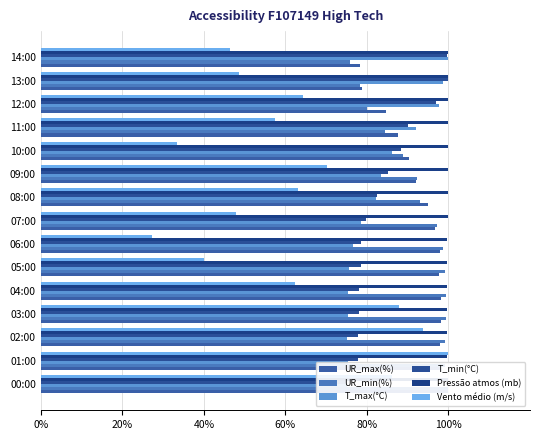

How many data points does each series have?

15